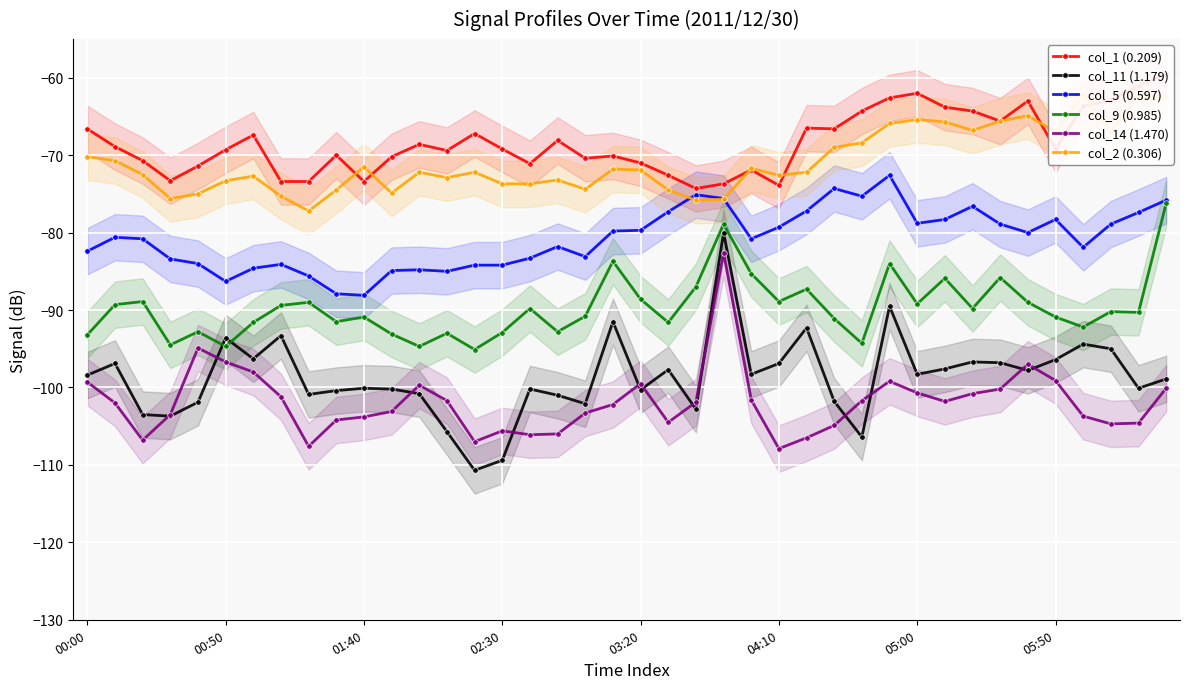

How many data points in col_9 (0.985) are above -90?

19